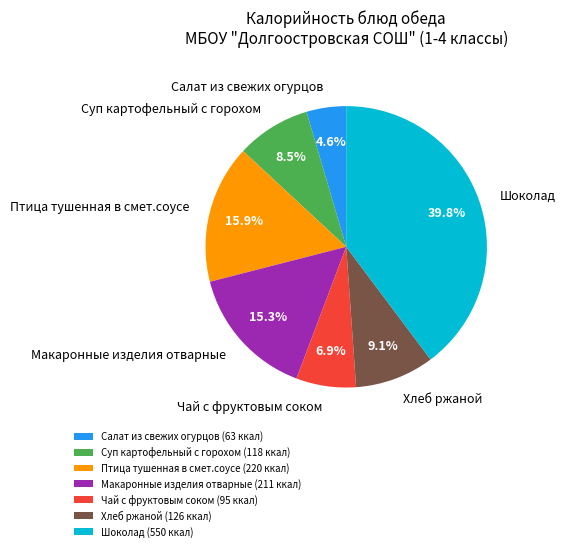

Between Хлеб ржаной and Суп картофельный с горохом, which is larger?

Хлеб ржаной